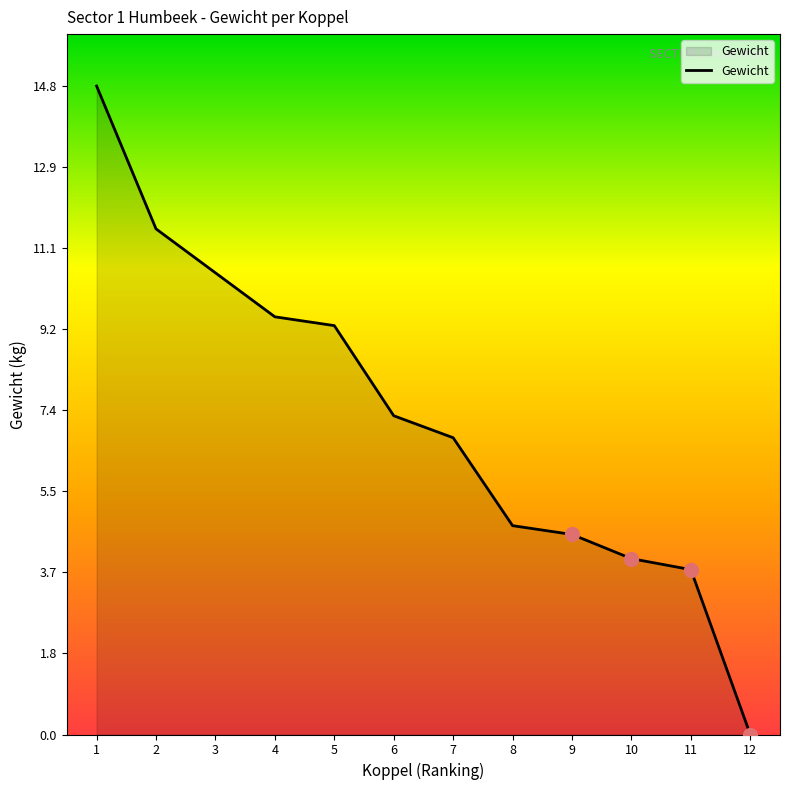

How many categories are shown in the chart?

12